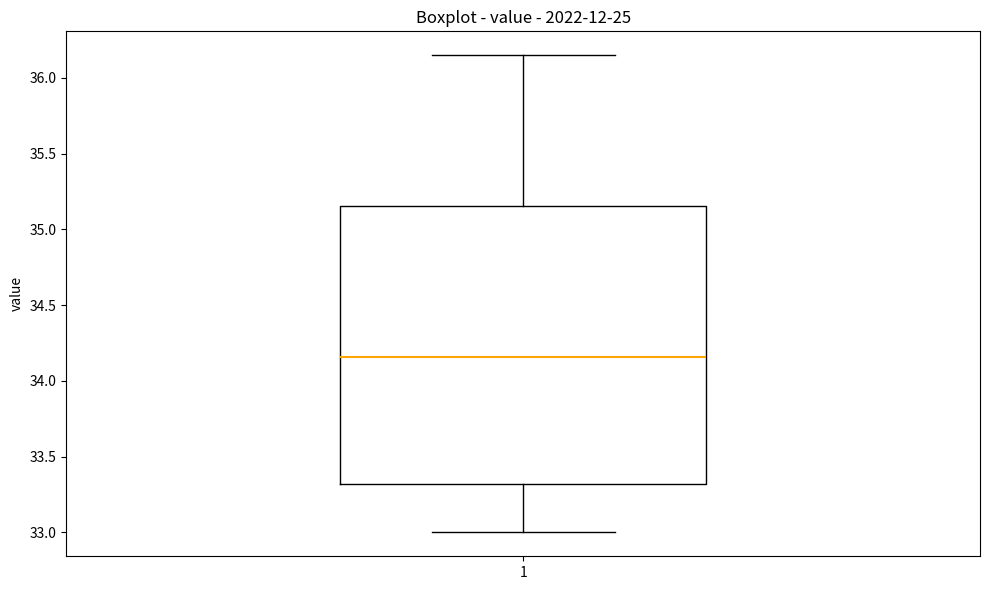

Read this box plot against the y-axis: the position of the median line, the range covered by the box, and the ends of both whiskers. The values are not printed on the chart, so give them approximately, as read against the axis.

median 34.15, box 33.30 to 35.15, whiskers 33.00 to 36.15